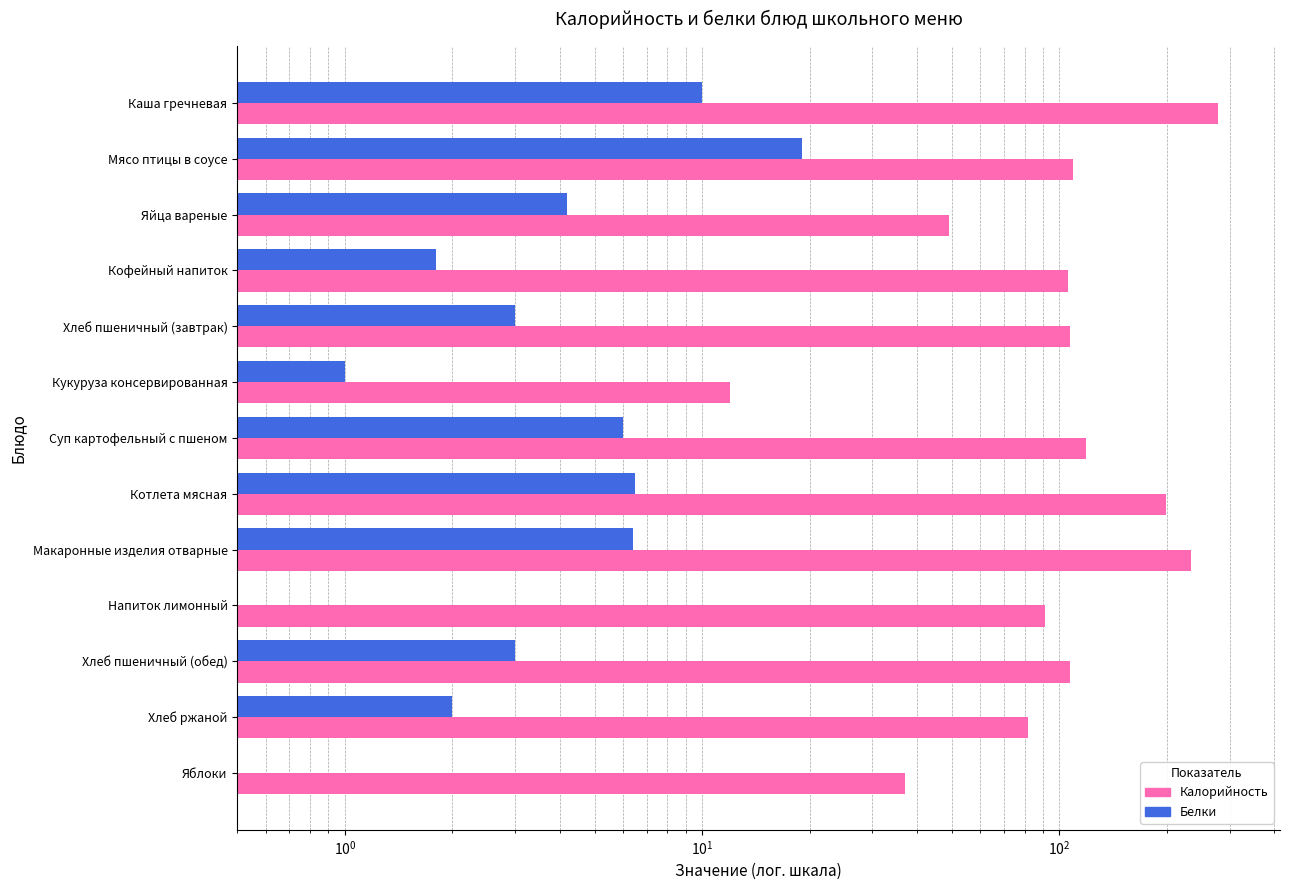

Which series has the largest range (max minus min)?

Калорийность